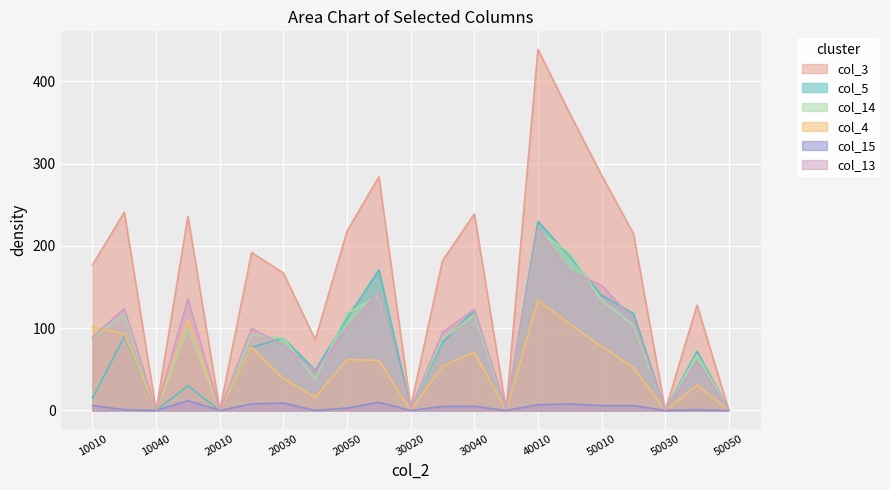

True or false: col_15 and col_14 intersect in this chart.

False